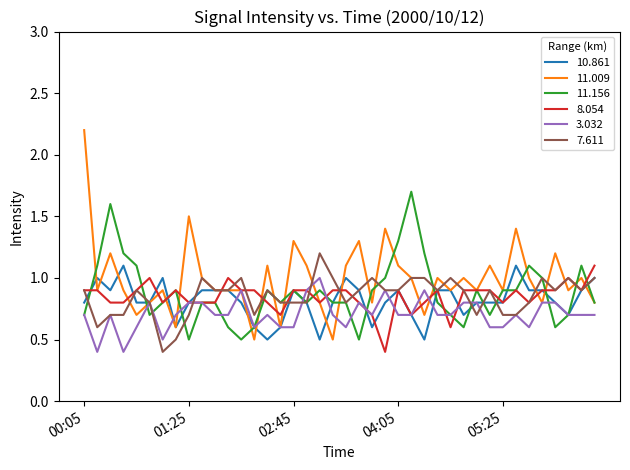

Which series has the widest spread of values?

11.009